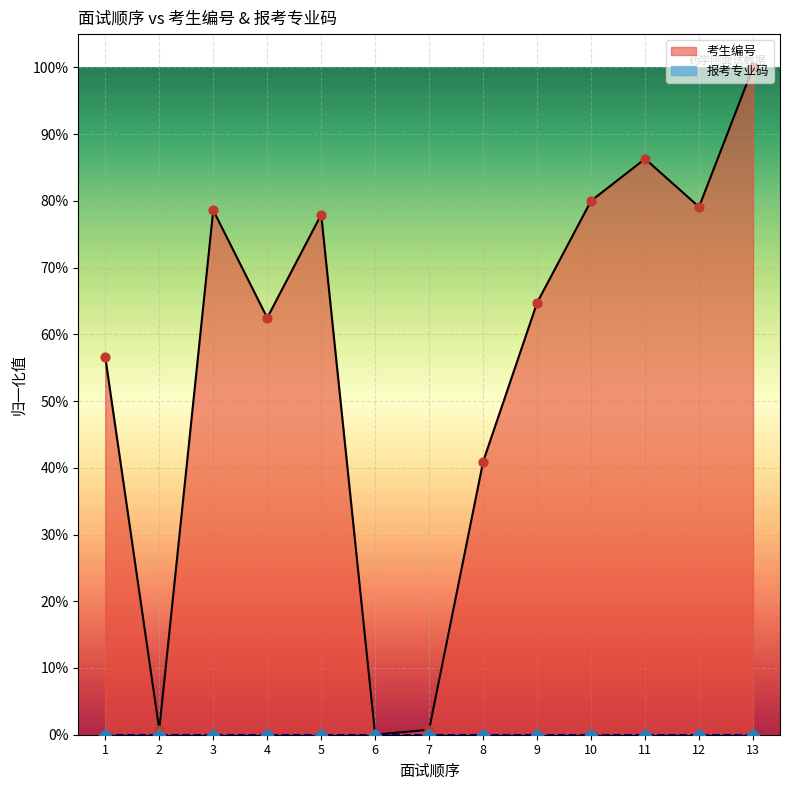

Between 4 and 6, which is larger?

4